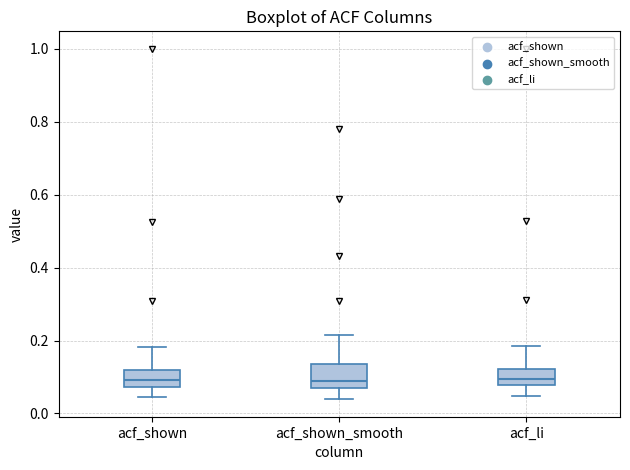

Where is the lower edge of the box for acf_shown on the y-axis? The values are not printed on the chart, so give them approximately, as read against the axis.

0.08